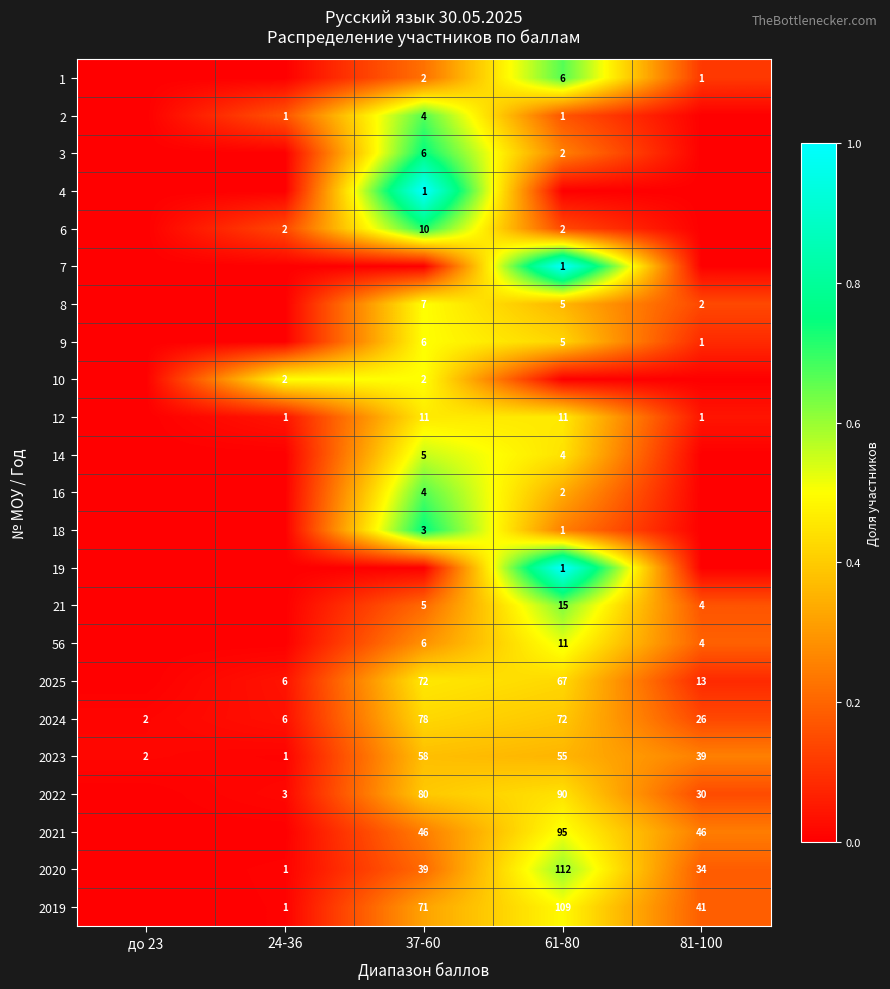

The 18 series shows 1 at 37-60. True or false?

False